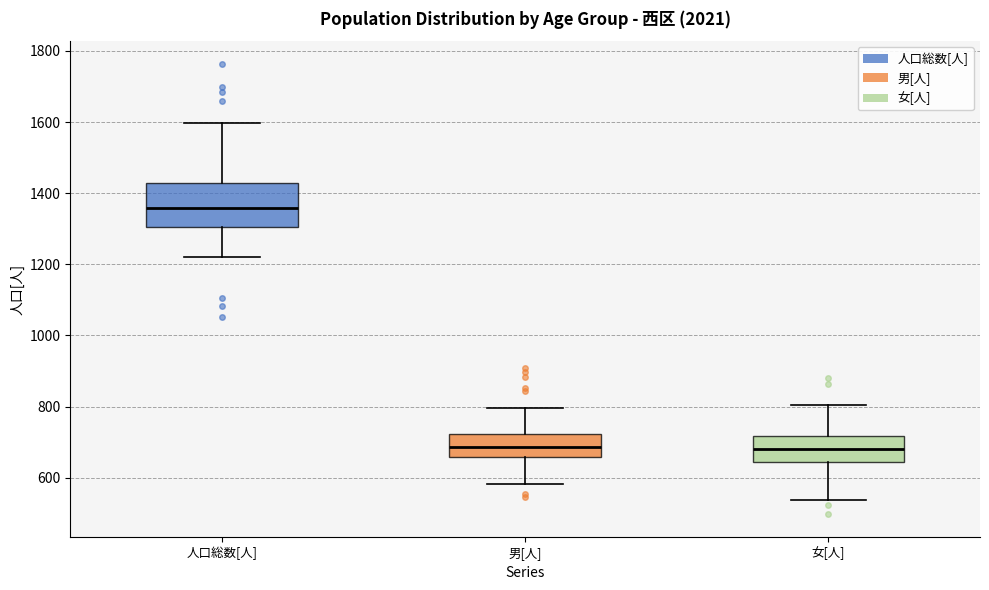

Reading left to right, transcribe this box plot: for each box, give where its median line is, the range the box spans, and where its two whiskers end, as read against the y-axis. The values are not printed on the chart, so give them approximately, as read against the axis.

人口総数[人]: median 1360, box 1300 to 1420, whiskers 1220 to 1600
男[人]: median 680, box 660 to 720, whiskers 580 to 800
女[人]: median 680, box 640 to 720, whiskers 540 to 800